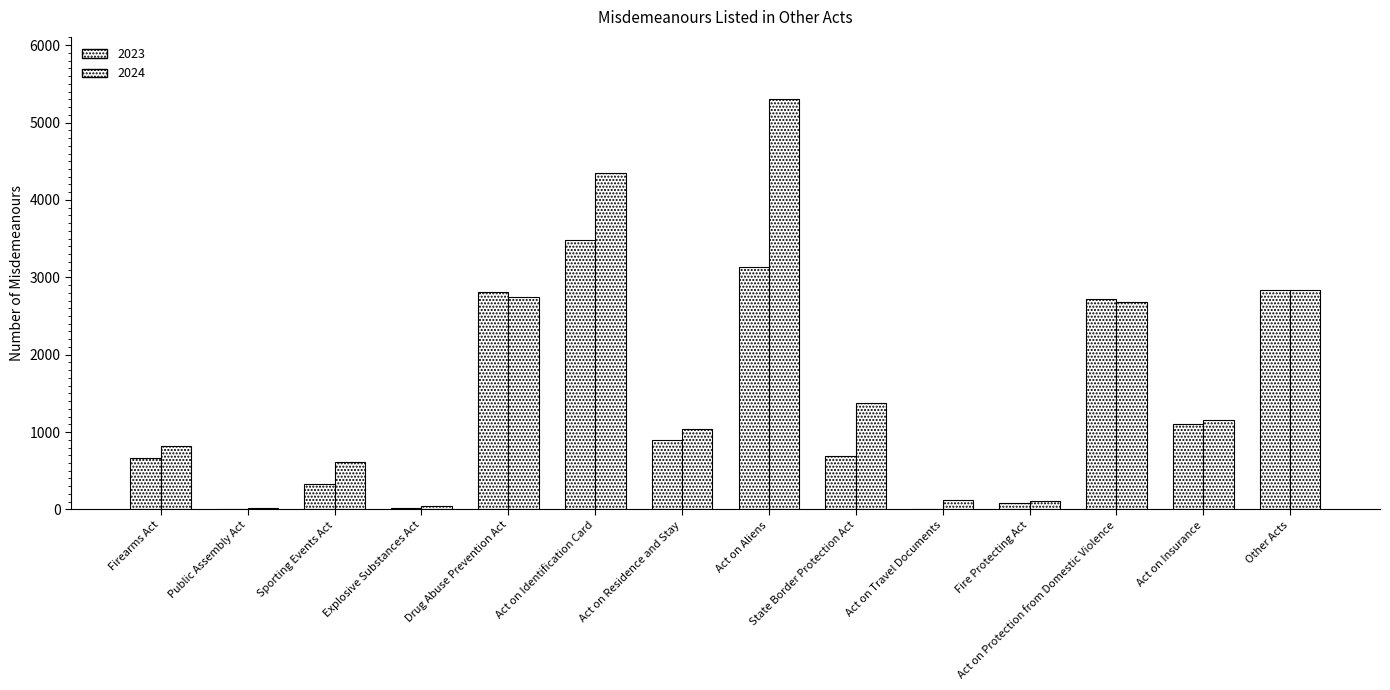

How many groups of bars are there?

14